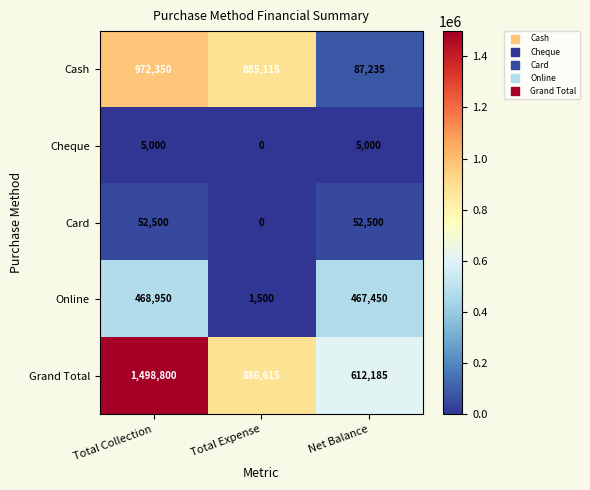

Reading right to left, extract all data points from this chart.

Cash: Net Balance=87235	Total Expense=885115	Total Collection=972350
Cheque: Net Balance=5000	Total Expense=0	Total Collection=5000
Card: Net Balance=52500	Total Expense=0	Total Collection=52500
Online: Net Balance=467450	Total Expense=1500	Total Collection=468950
Grand Total: Net Balance=612185	Total Expense=886615	Total Collection=1498800